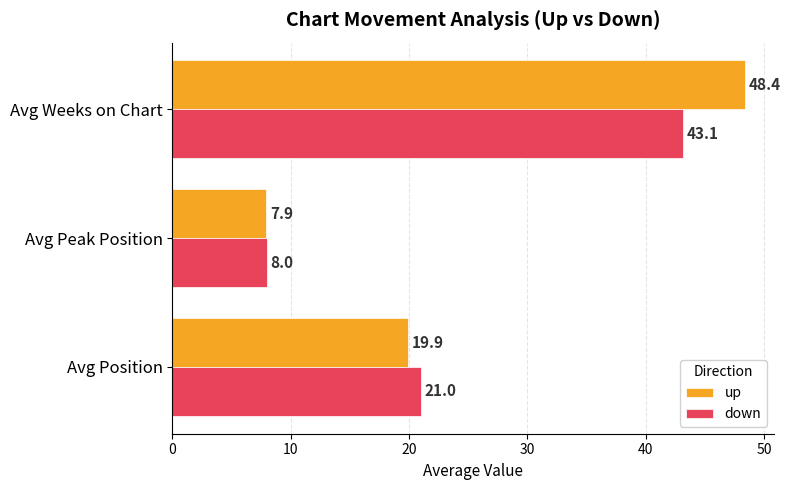

Which series has the largest range (max minus min)?

up